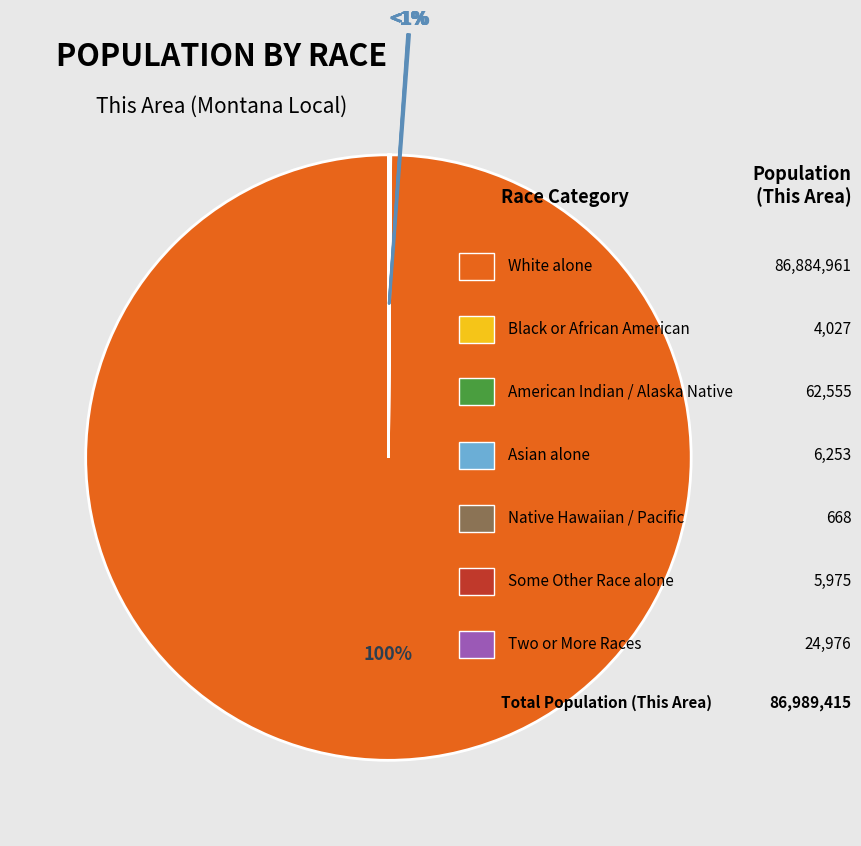

Which has a higher value, Native Hawaiian and Other Pacific or White alone?

White alone